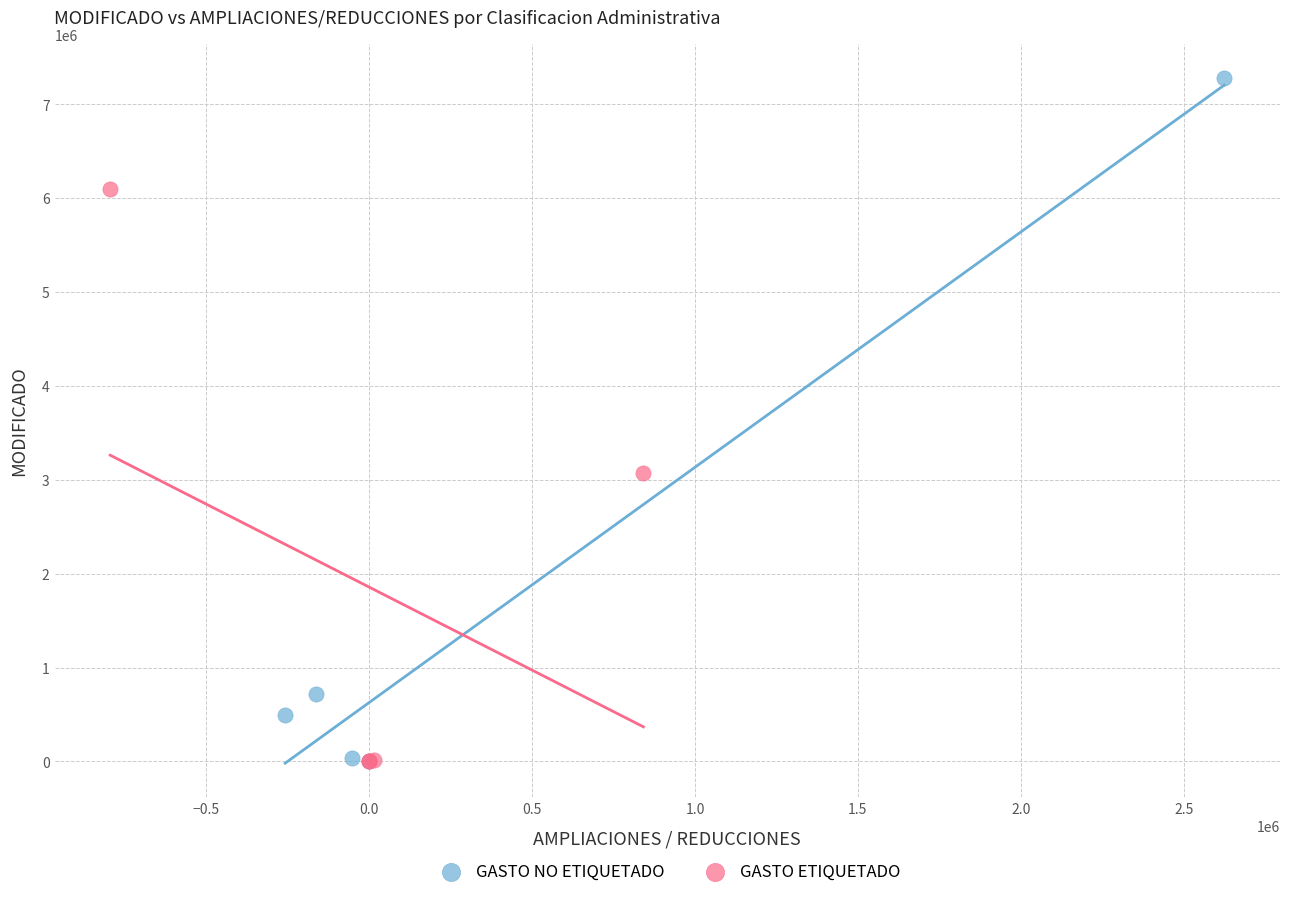

Which series reaches the maximum Y coordinate?

GASTO NO ETIQUETADO